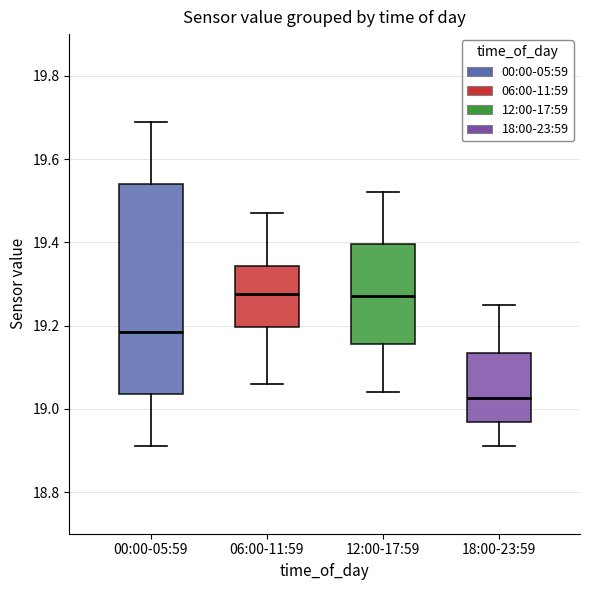

Comparing the boxes themselves (not the whiskers), which one is the tallest?

00:00-05:59